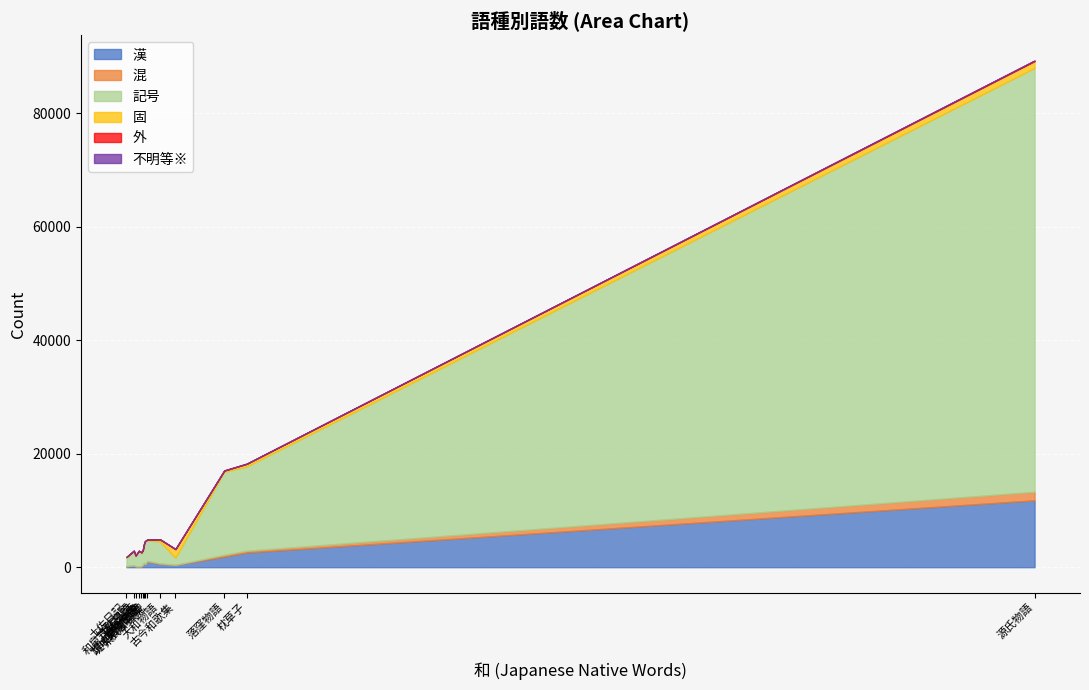

How many lines are shown in the chart?

6